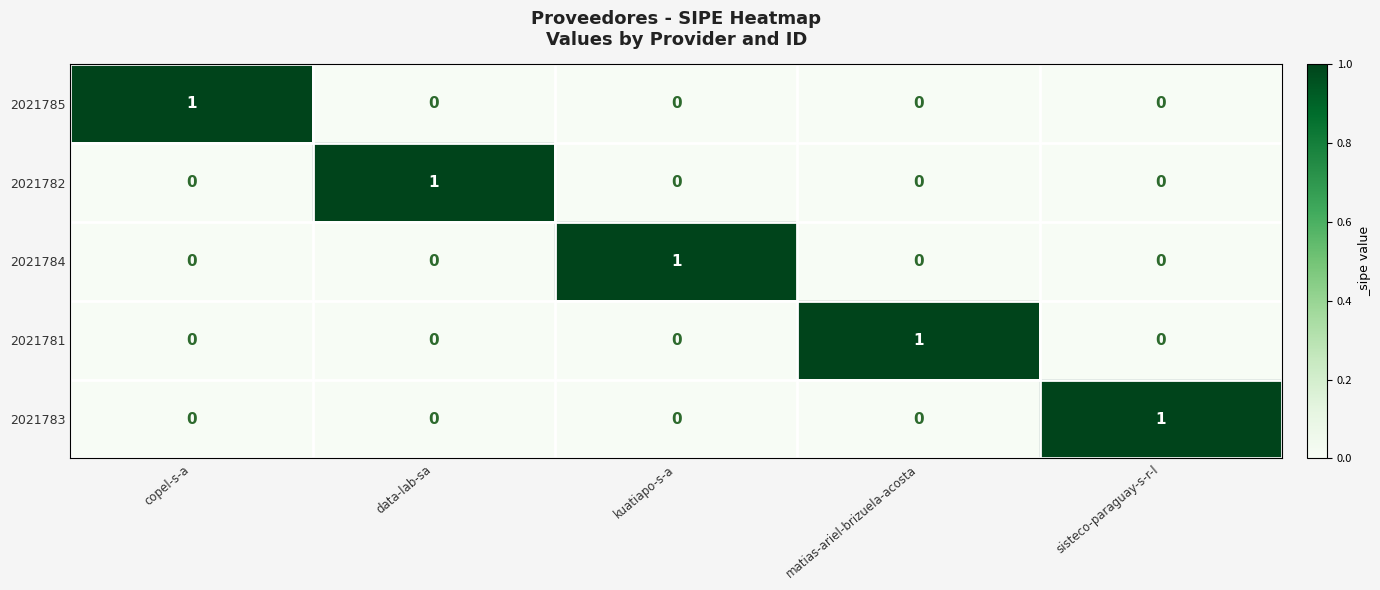

Count the 2021782 values in the range 0 to 1.

5